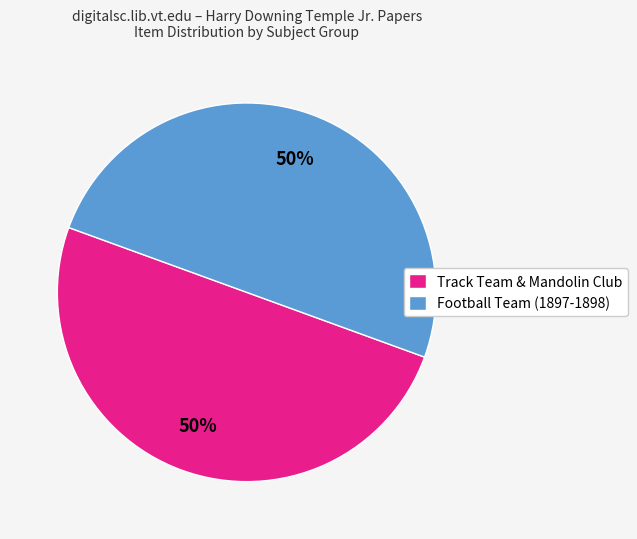

To the nearest percent, what is the combined percentage of Football Team (1897-1898) and Track Team & Mandolin Club?

100%